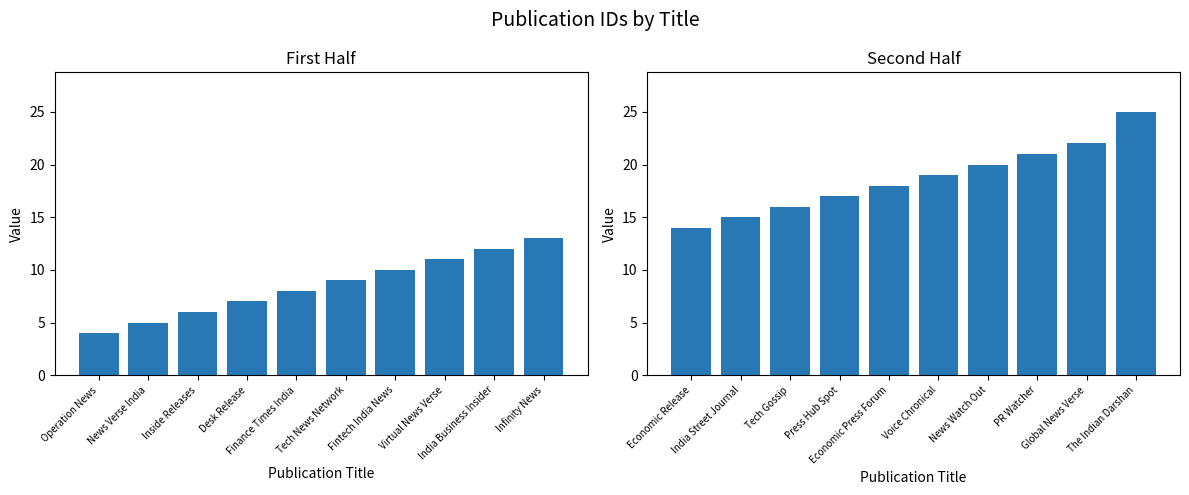

What is the difference between the maximum and second lowest values?

10